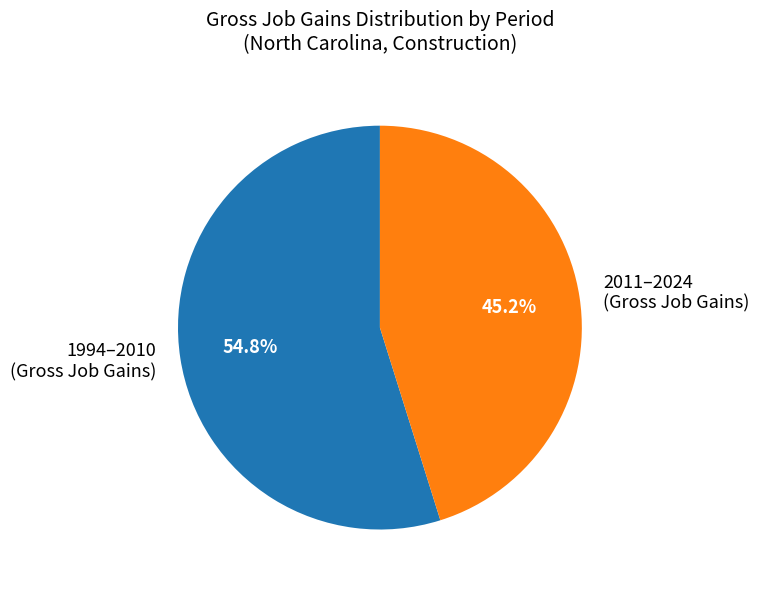

Do 1994–2010 (Gross Job Gains) and 2011–2024 (Gross Job Gains) together represent more than half of the pie?

Yes